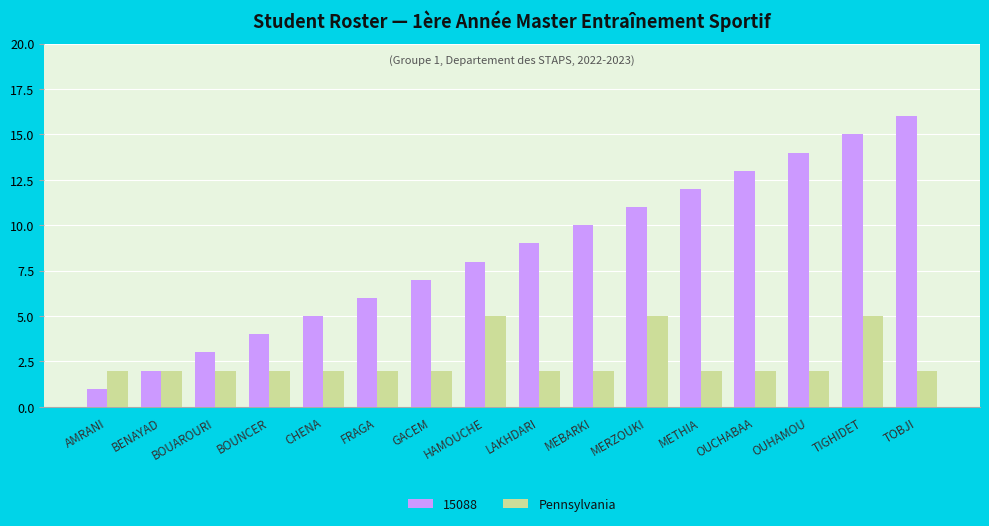

List the series in order of their overall mean, lowest first.

Pennsylvania, 15088